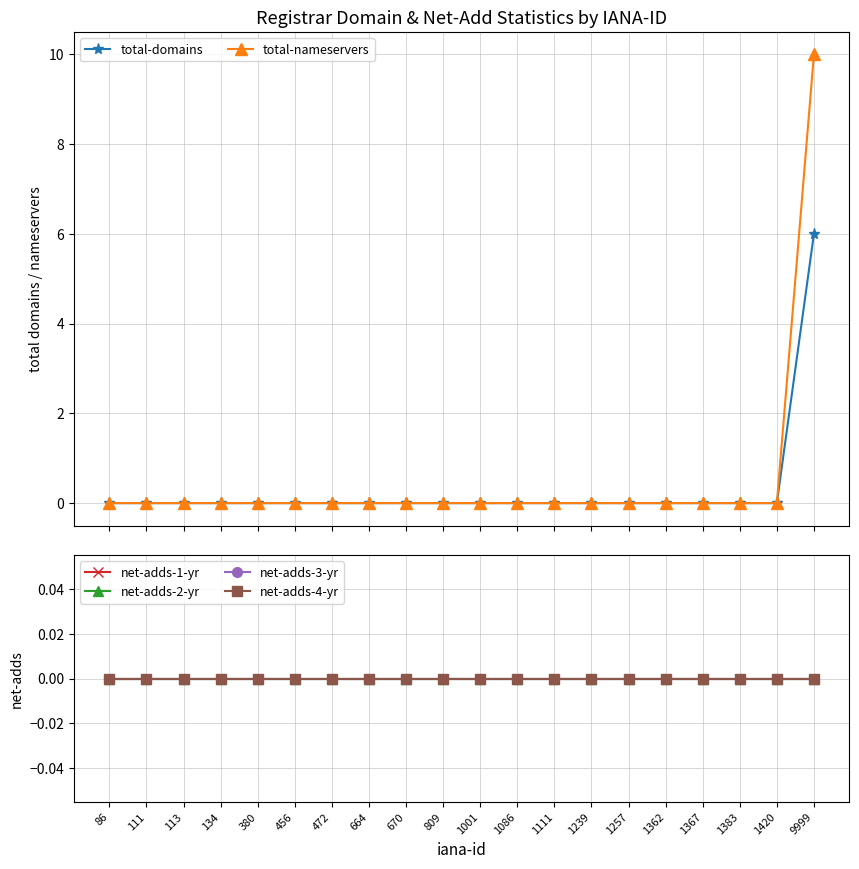

True or false: net-adds-1-yr and net-adds-4-yr cross at least once.

False